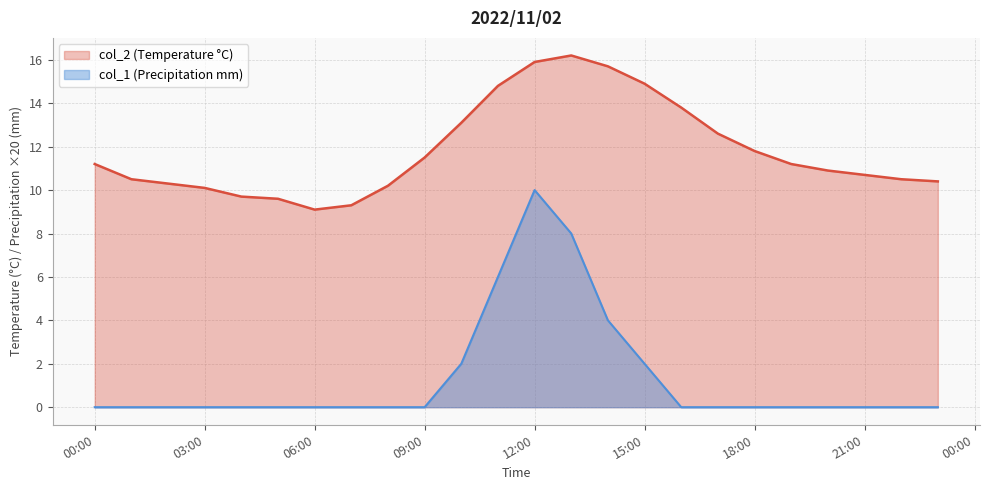

At which category is the sum across all series the highest?

12:00